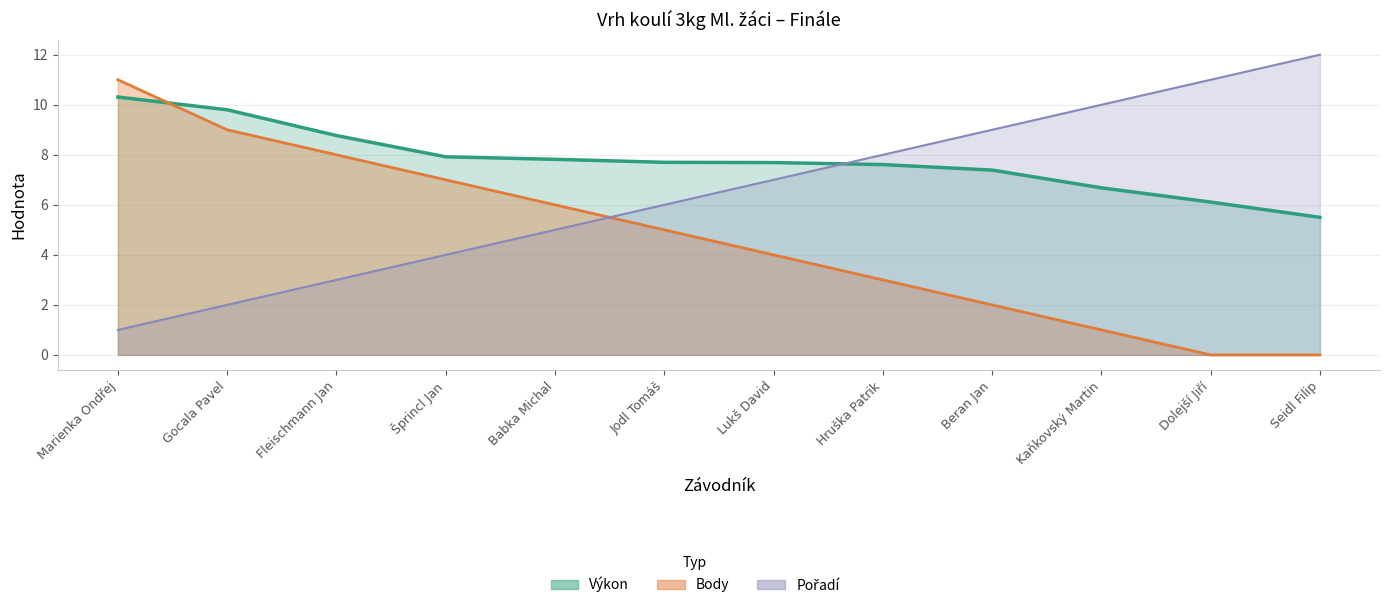

Reading left to right, what are all the values shown in this chart?

Výkon: 10.3	9.8	8.8	7.9	7.8	7.7	7.7	7.6	7.4	6.7	6.1	5.5
Pořadí: 1.0	2.0	3.0	4.0	5.0	6.0	7.0	8.0	9.0	10.0	11.0	12.0
Body: 11.0	9.0	8.0	7.0	6.0	5.0	4.0	3.0	2.0	1.0	0.0	0.0